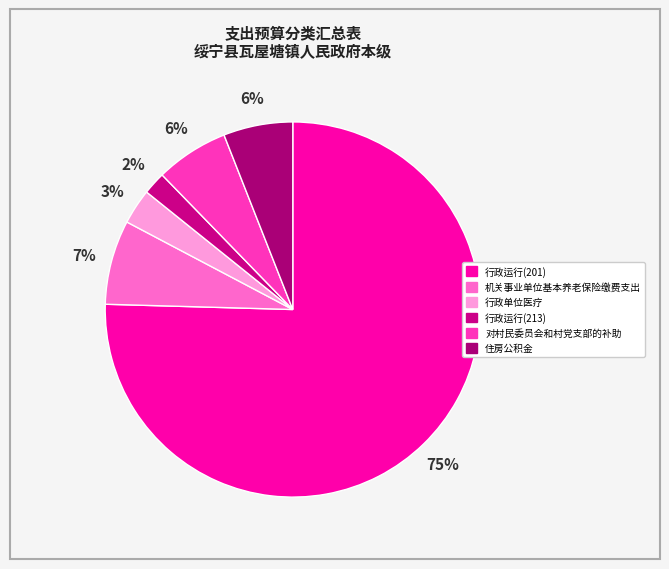

What percentage is the 行政单位医疗 slice, to the nearest percent?

3%